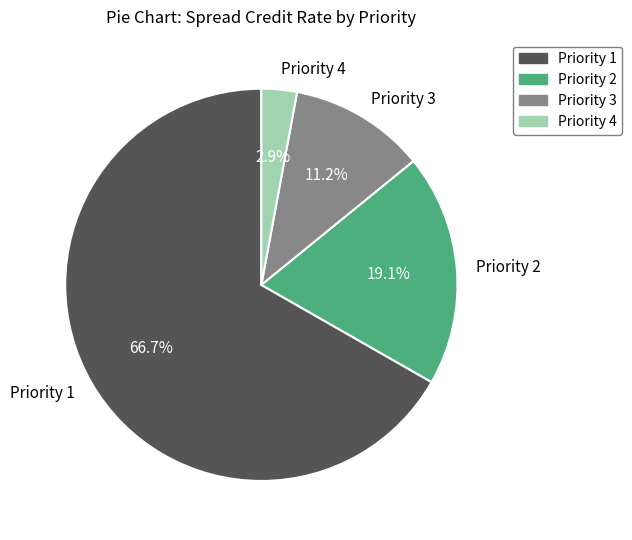

Which slice represents more than half of the pie?

Priority 1